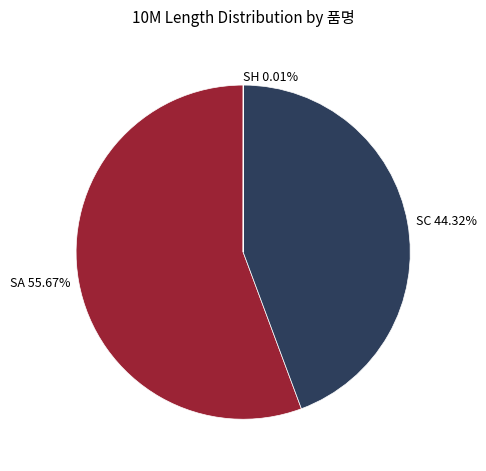

To the nearest percent, what is the difference between the largest and smallest slice percentages?

56%